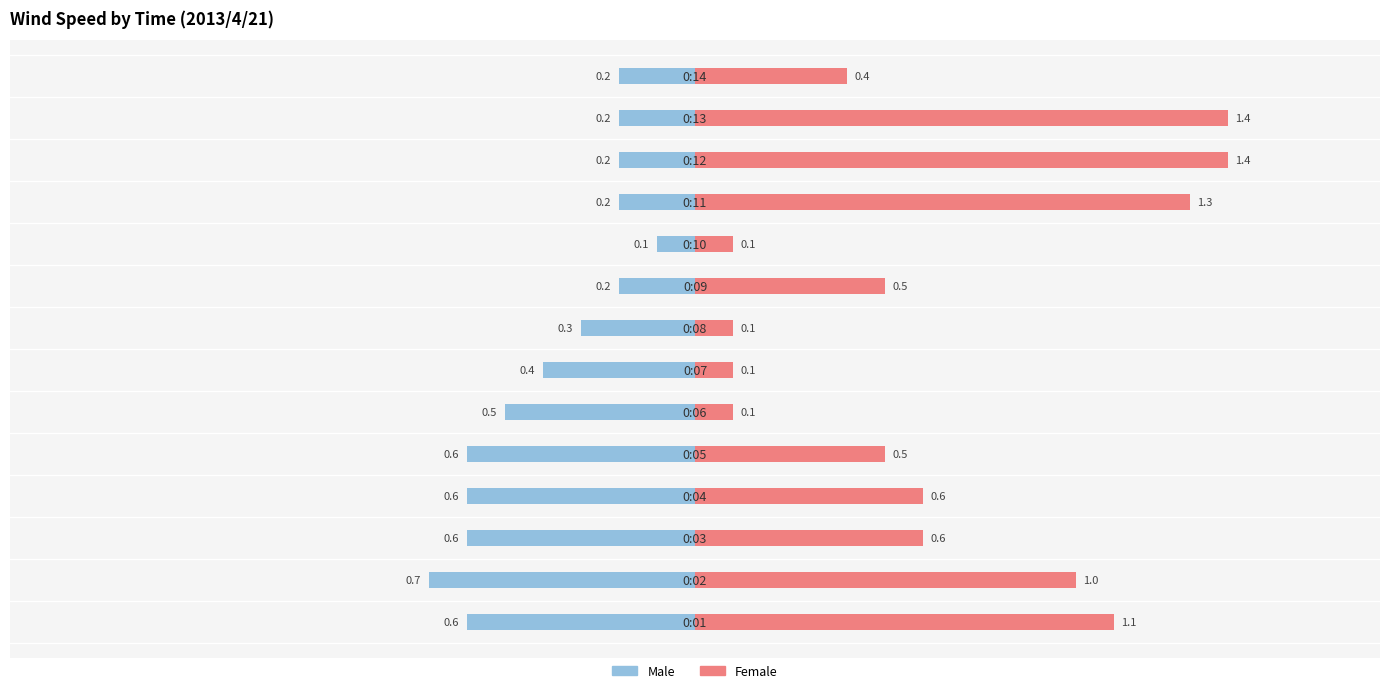

What is the difference between the maximum and minimum values in the Female series?

1.3